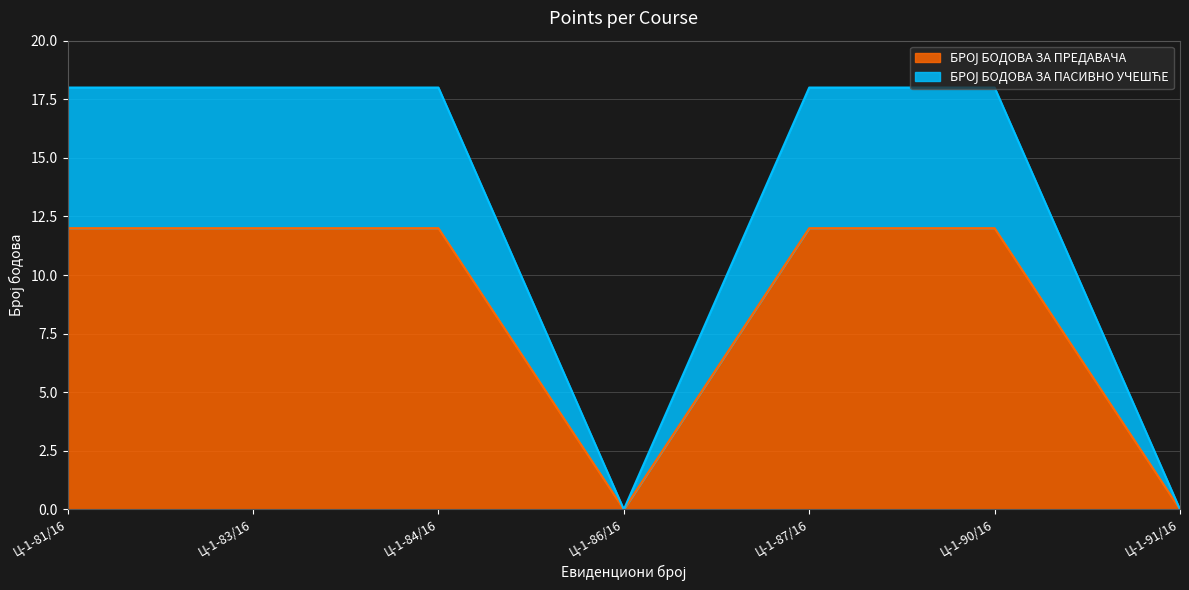

What is the difference between the second highest and second lowest values in the БРОЈ БОДОВА ЗА ПАСИВНО УЧЕШЋЕ series?

18